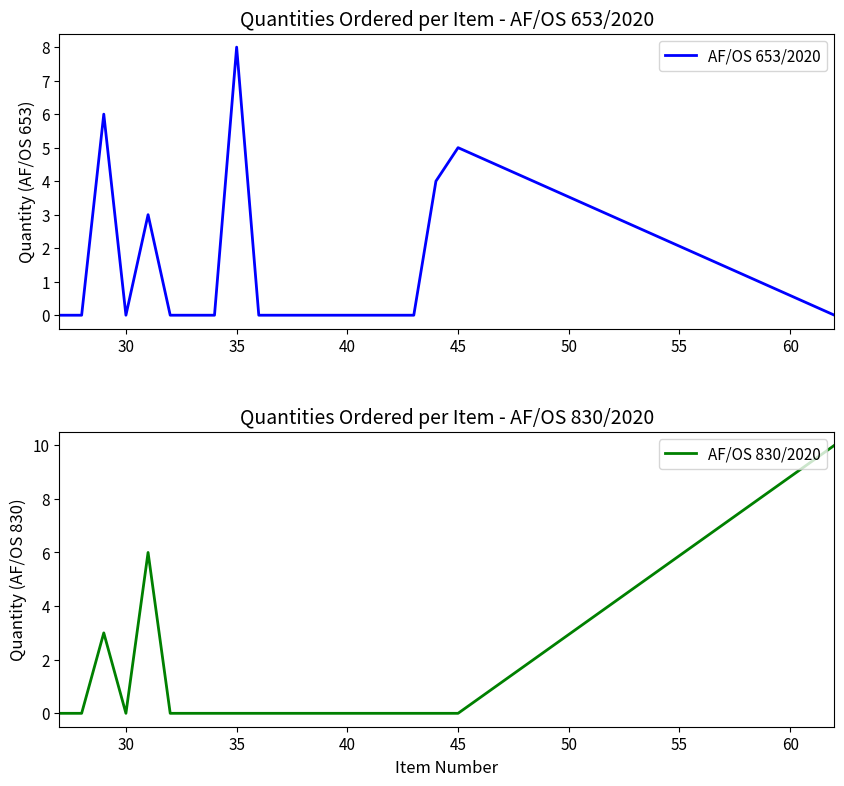

Which series has the largest total across all categories?

AF/OS 653/2020